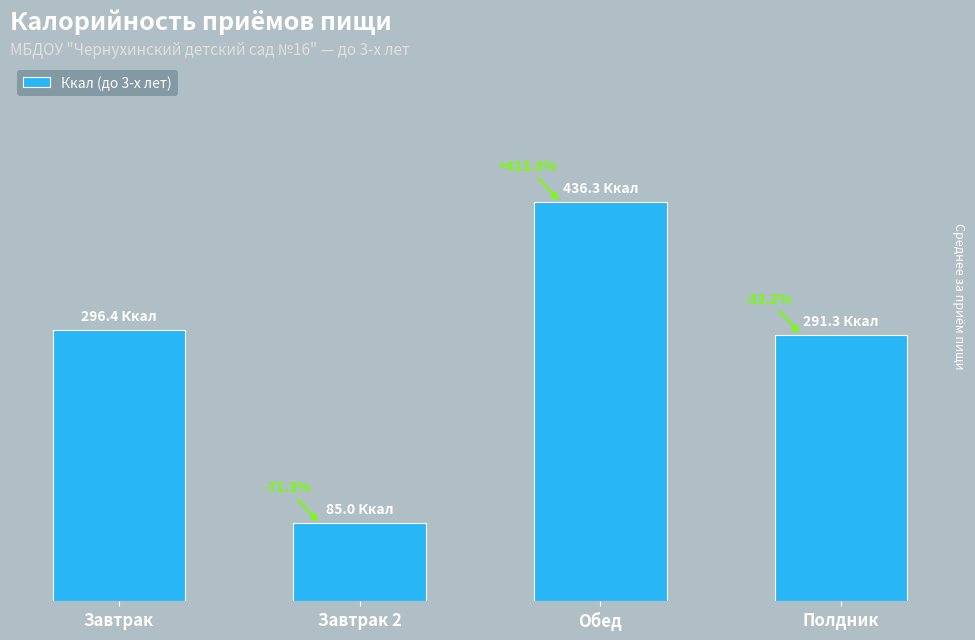

What is the difference between the maximum and minimum values?

351.3